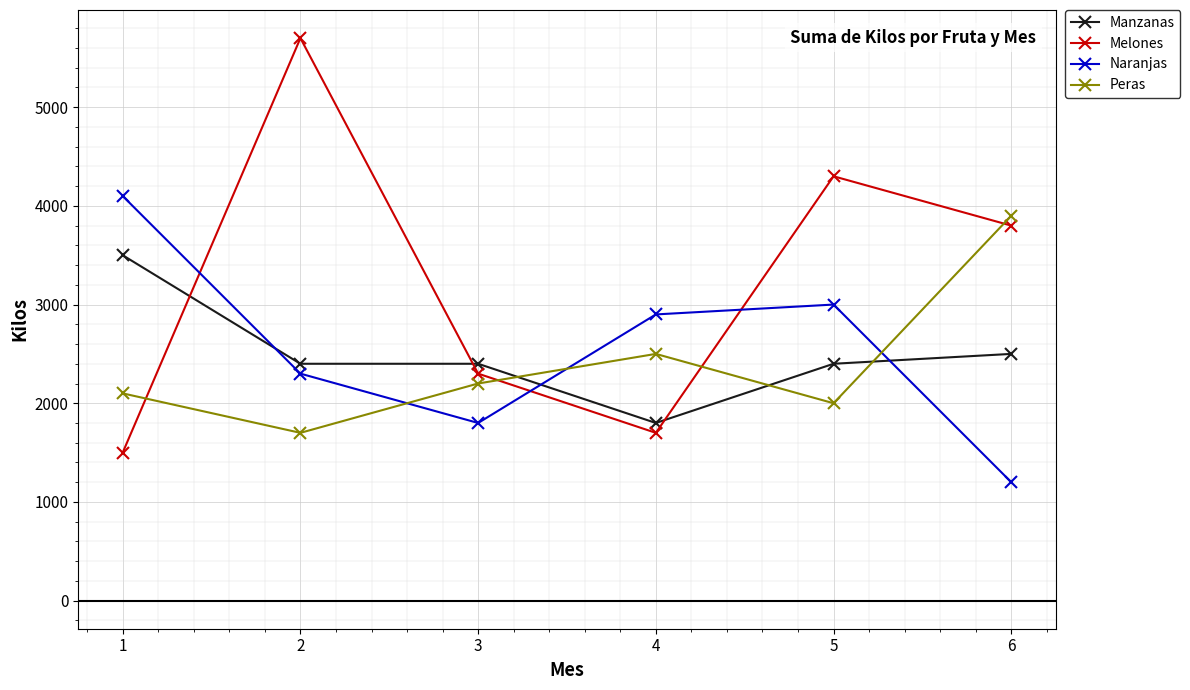

What is the value of the Naranjas point at the 6th from the left?

1200